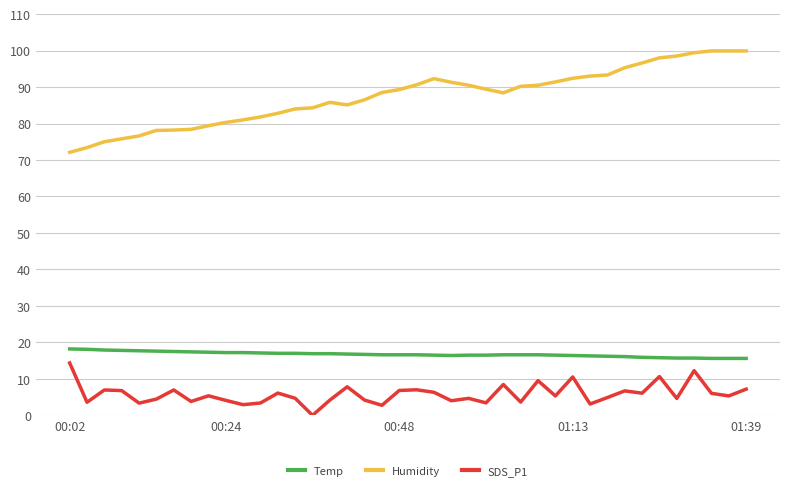

What is the minimum value for Temp?

15.6